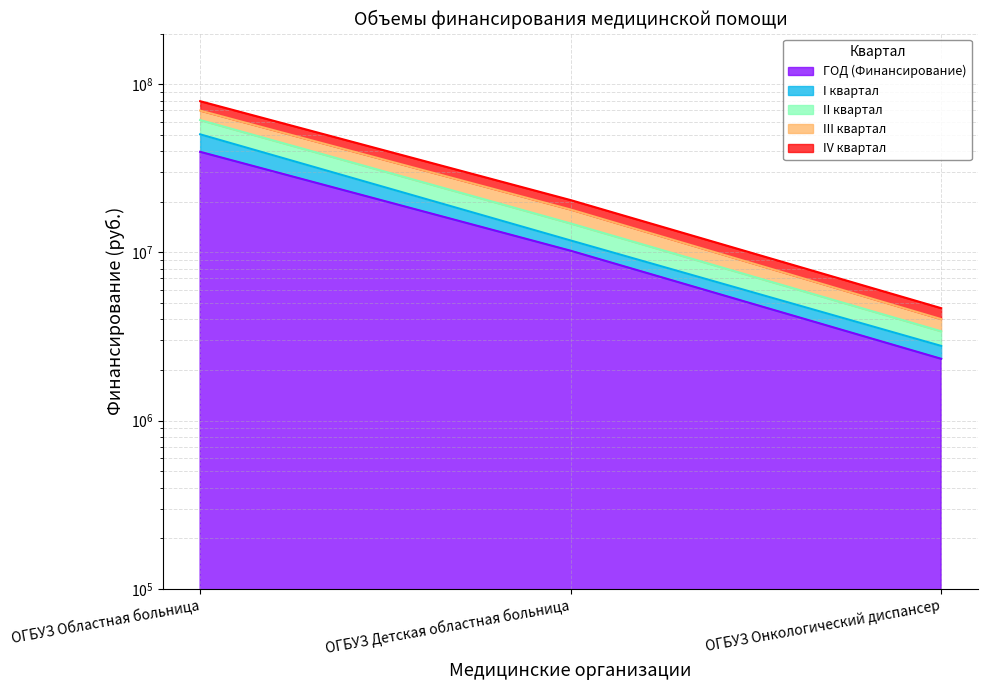

Between ОГБУЗ Областная больница and ОГБУЗ Детская областная больница, which series saw the biggest shift?

III квартал